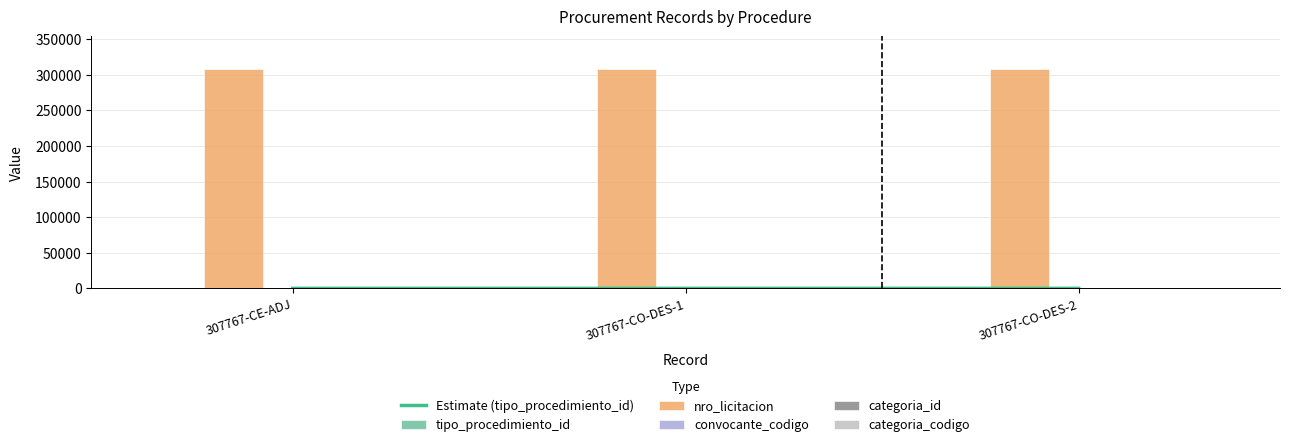

List the series in order of their peak value, highest first.

nro_licitacion, categoria_id, convocante_codigo, categoria_codigo, Estimate (tipo_procedimiento_id), tipo_procedimiento_id